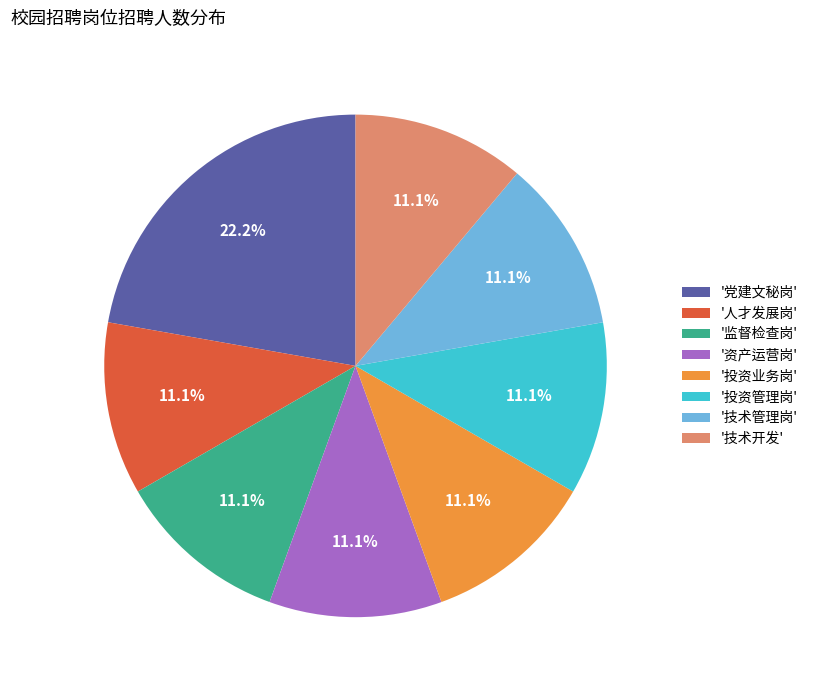

What is the total percentage of '投资管理岗' and '监督检查岗'?

22.2%